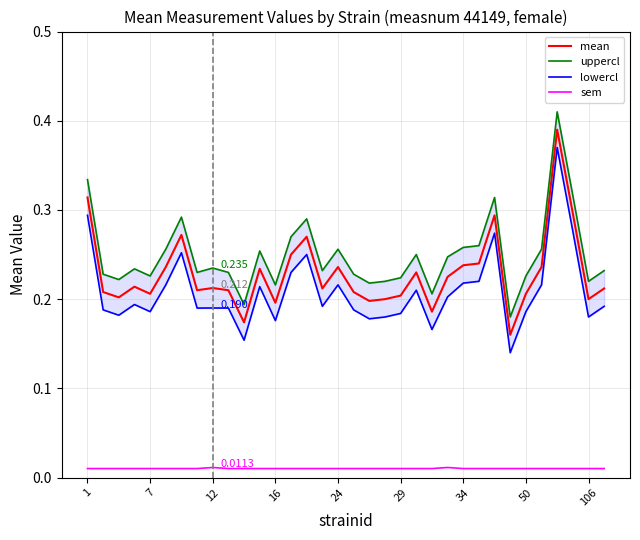

True or false: mean and sem cross at least once.

False